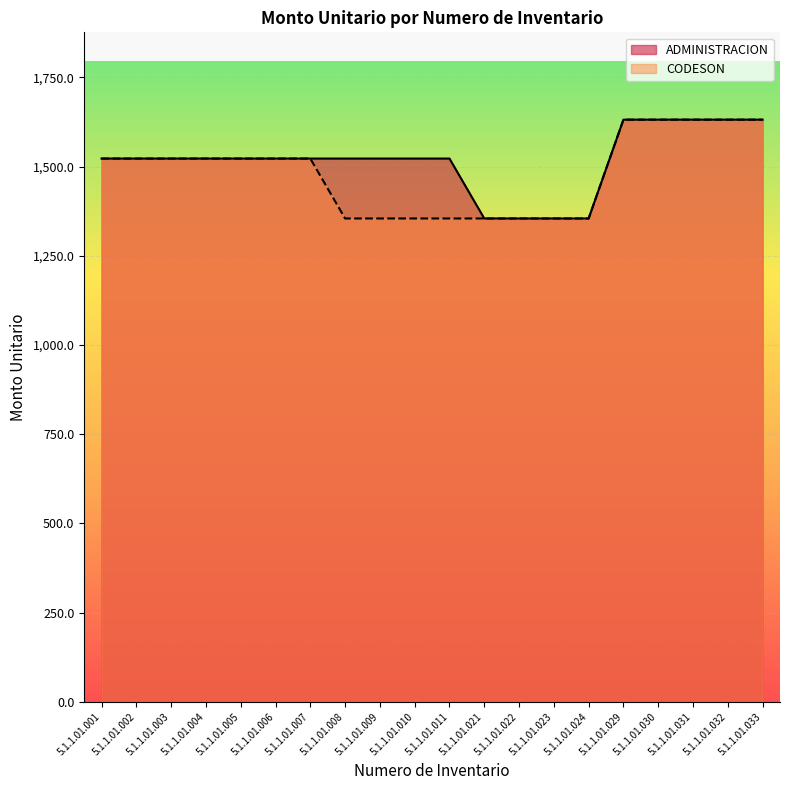

What is the total value across all series at 5.1.1.01.004?

3045.2